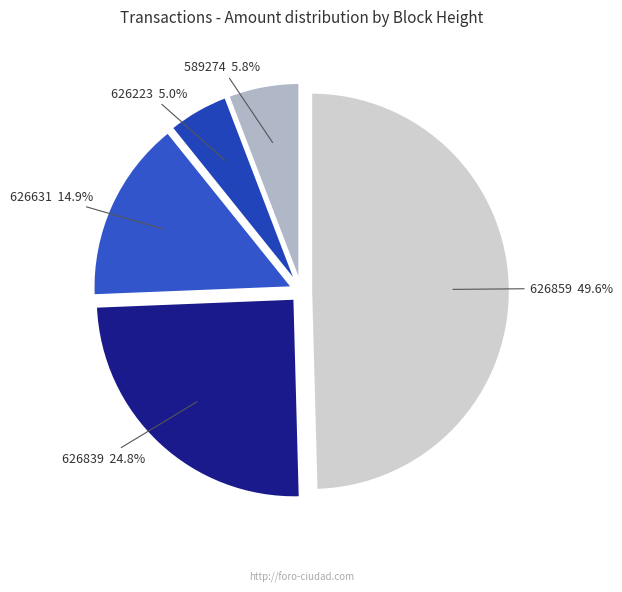

Between 626631 and 626839, which is larger?

626839